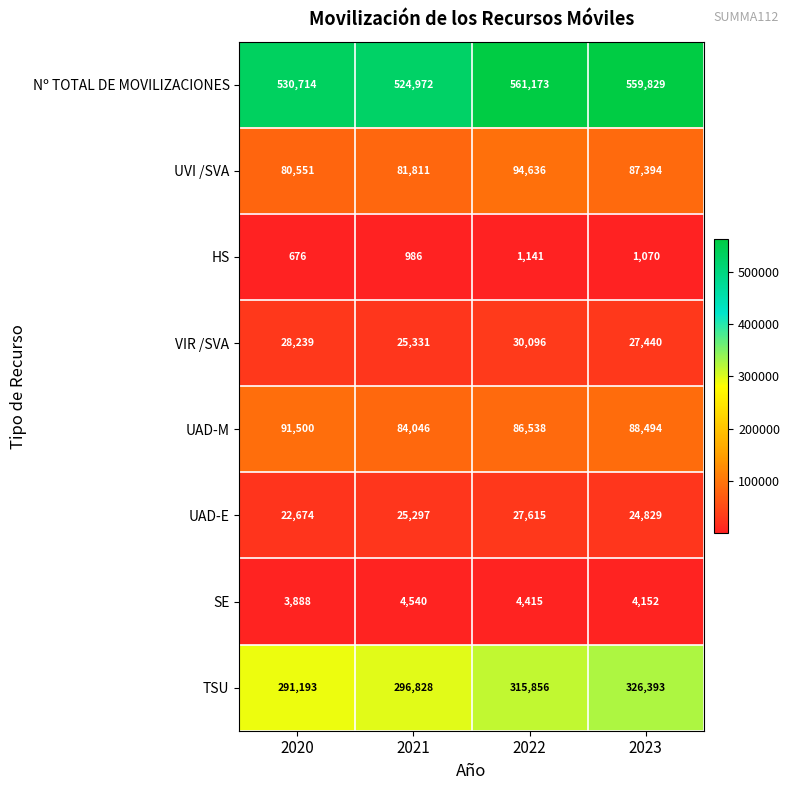

Which series changed the most between 2020 and 2021?

UAD-M